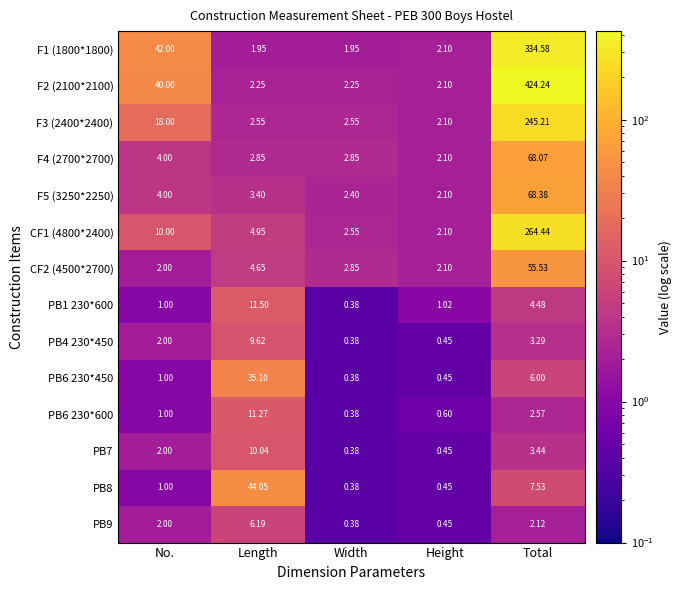

At which category does the chart reach its peak across all series?

Total